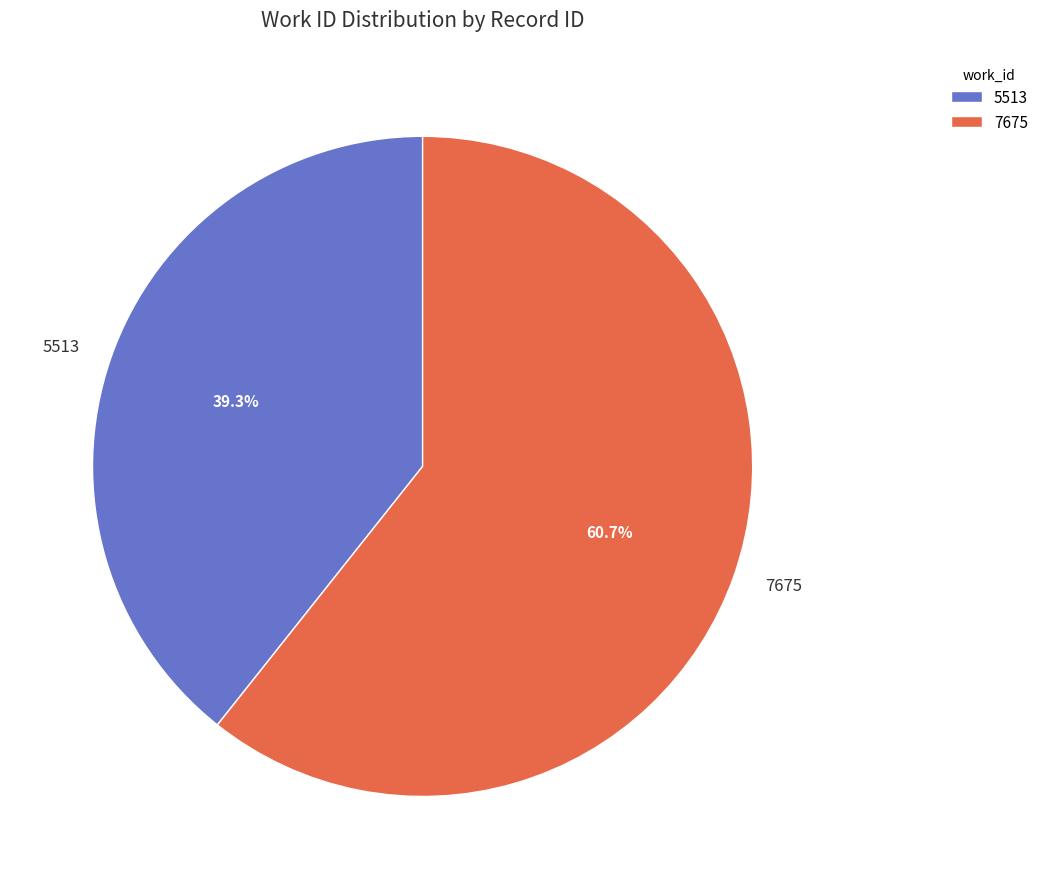

How many slices are in this pie chart?

2